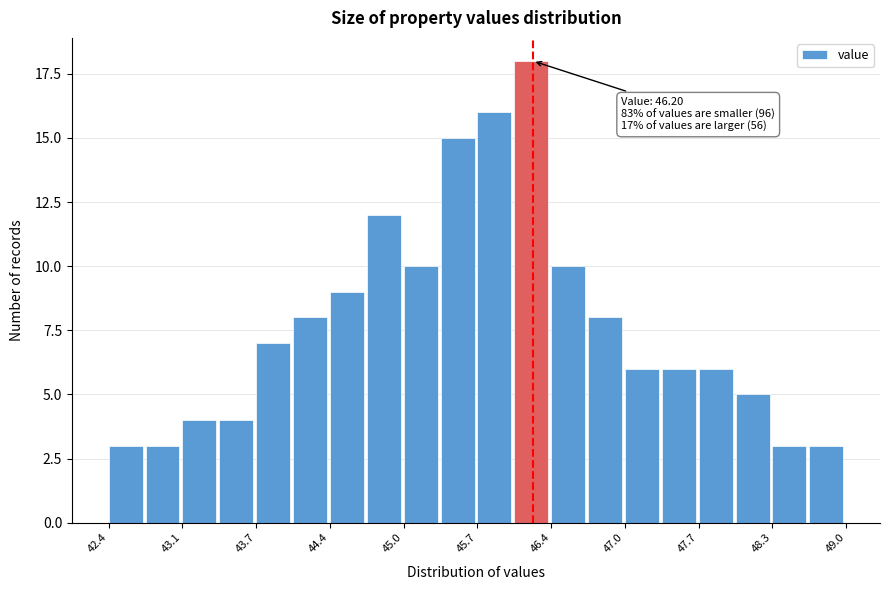

Around what value on the x-axis is the tallest bar? Give the approximate position of its centre, as read against the axis.

46.2